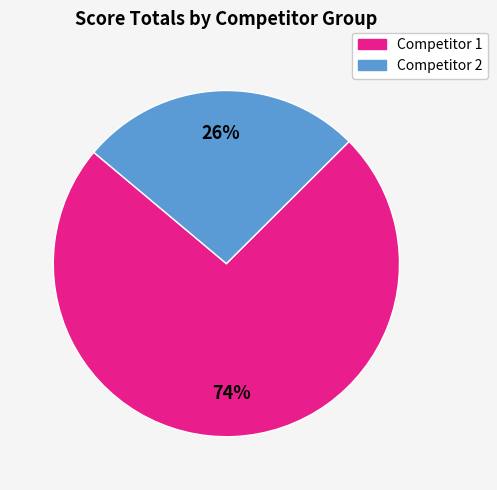

To the nearest percent, what is the average slice percentage?

50%